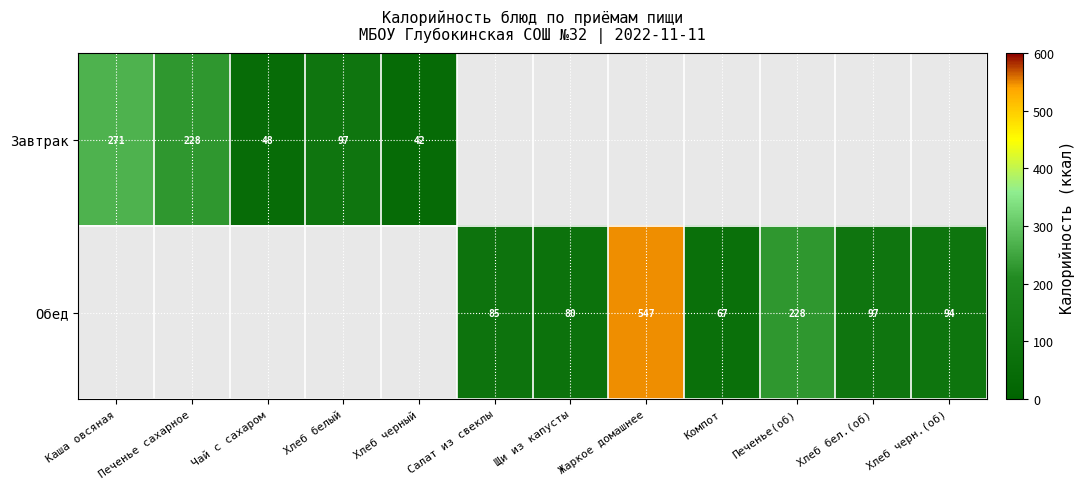

True or false: Завтрак has a value of 145.0 at Печенье сахарное.

False